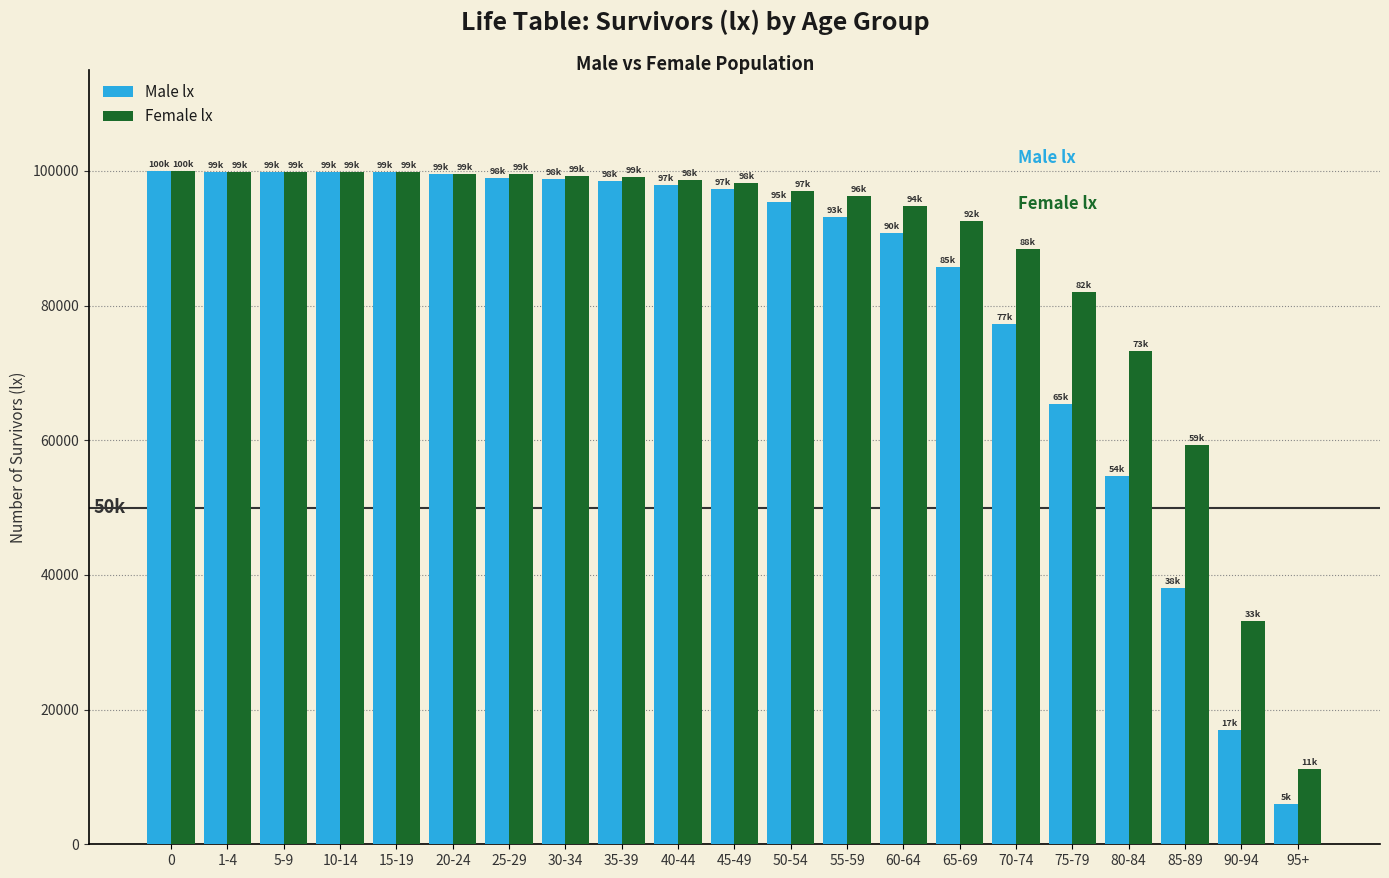

What is the total value across all series at 35-39?

197738